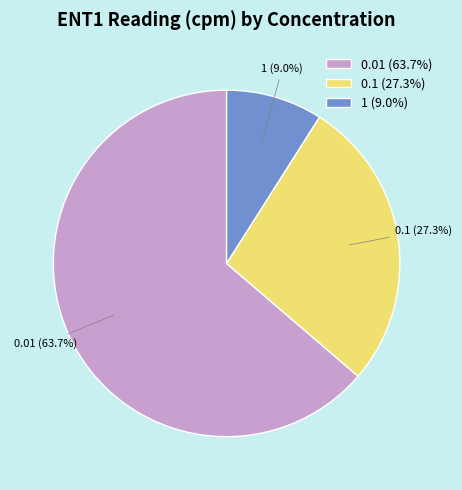

Which has a higher value, 1 or 0.01?

0.01